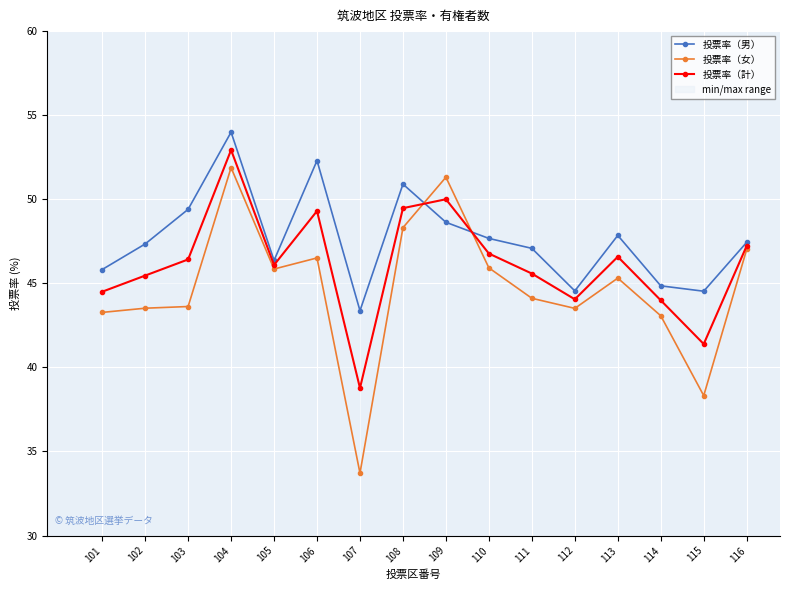

What value does the 投票率（計） series have at 108?

49.5